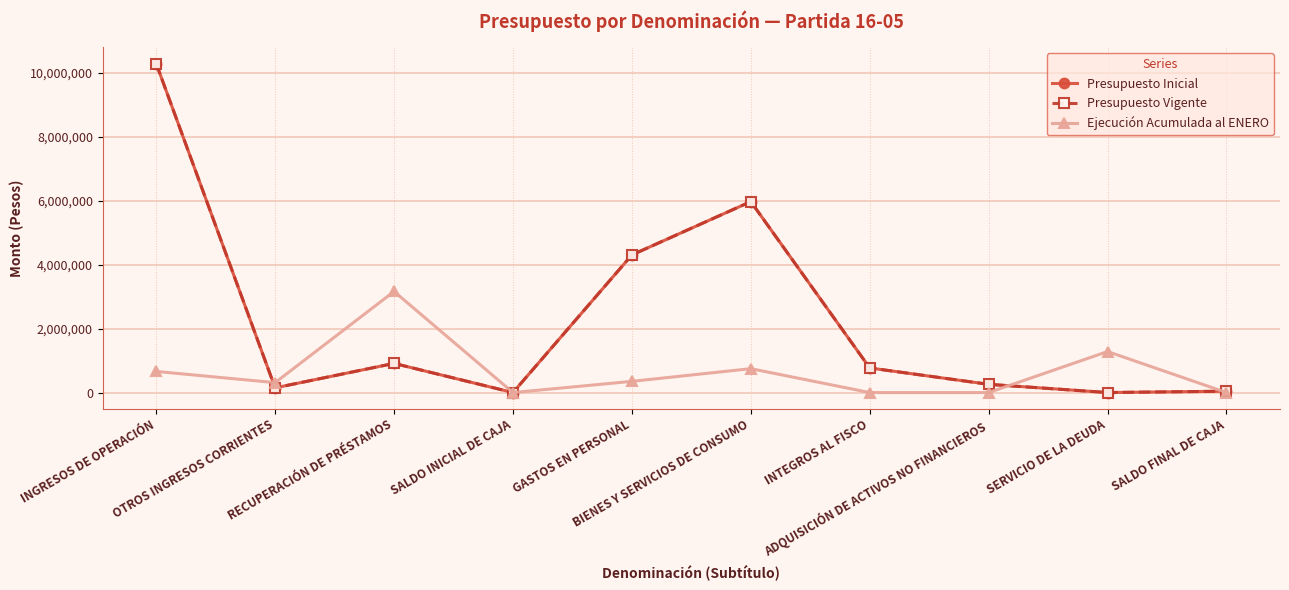

Between SERVICIO DE LA DEUDA and GASTOS EN PERSONAL, which is larger?

GASTOS EN PERSONAL